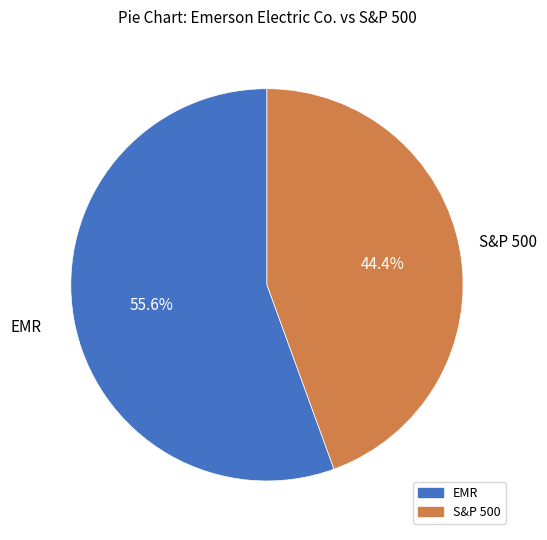

What is the ratio of the value at S&P 500 to the value at EMR?

0.8